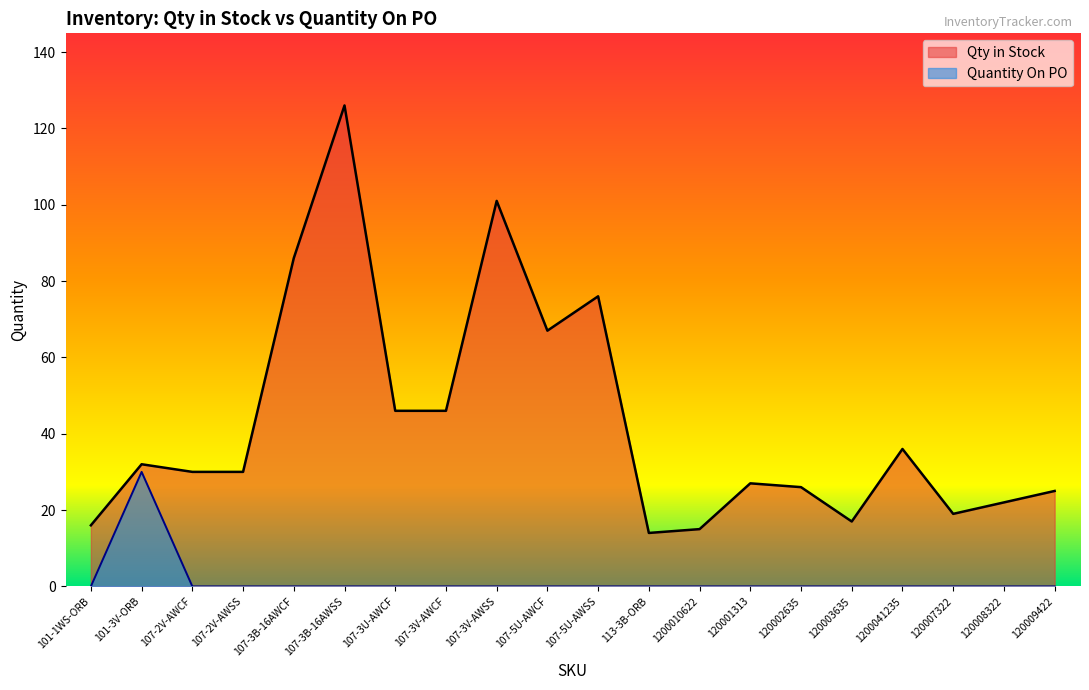

Count the number of categories in the chart.

20